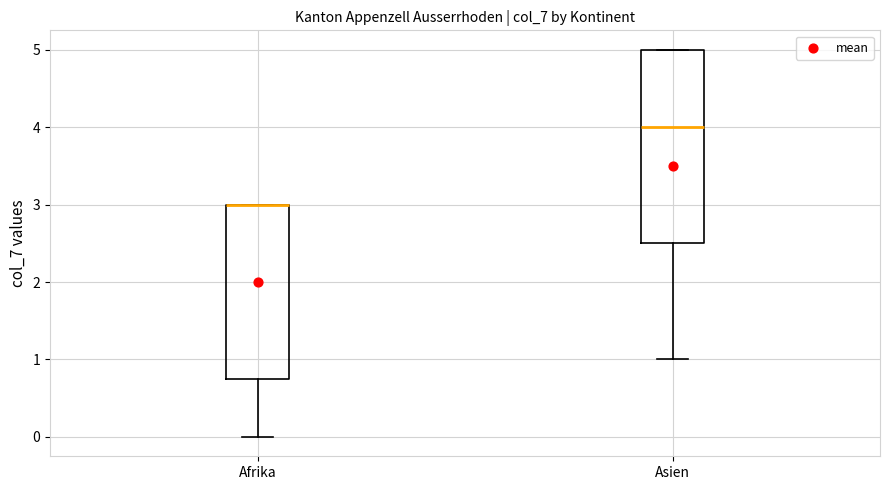

Reading left to right, transcribe this box plot: for each box, give where its median line is, the range the box spans, and where its two whiskers end, as read against the y-axis. The values are not printed on the chart, so give them approximately, as read against the axis.

Afrika: median 3.0 (drawn on the box's upper edge), box 0.8 to 3.0, whiskers 0.0 to 3.0
Asien: median 4.0, box 2.5 to 5.0, whiskers 1.0 to 5.0